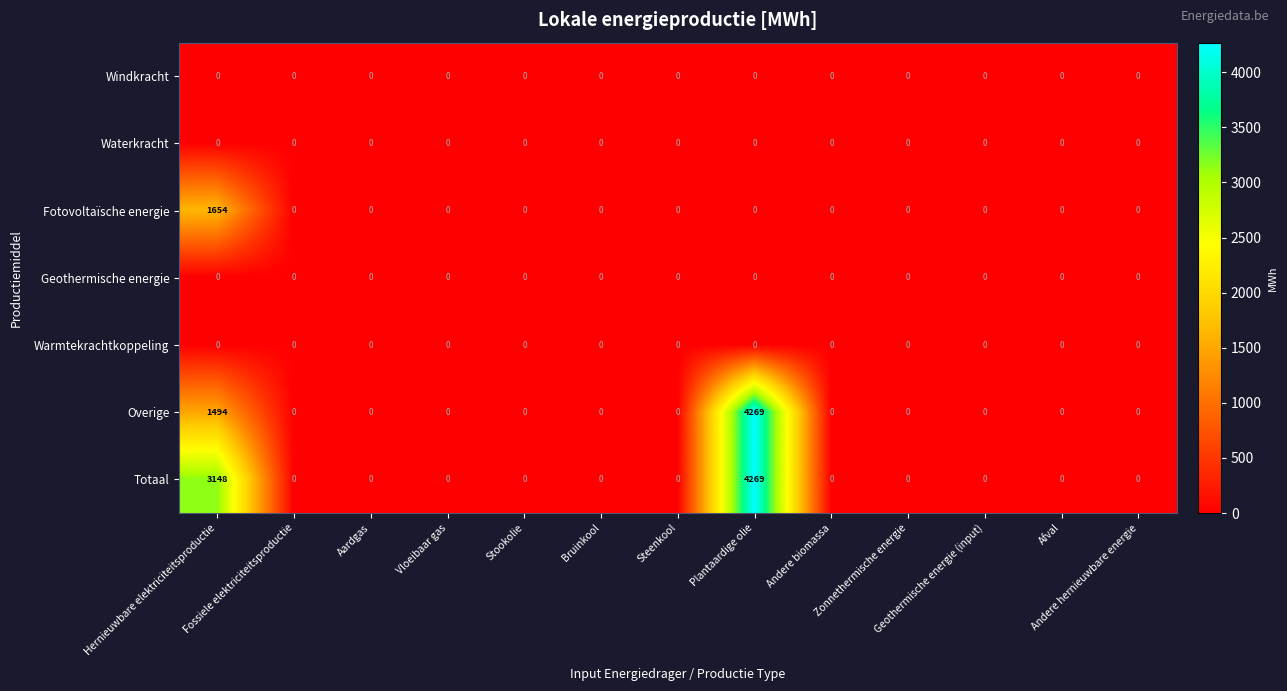

How many data points does each series have?

13